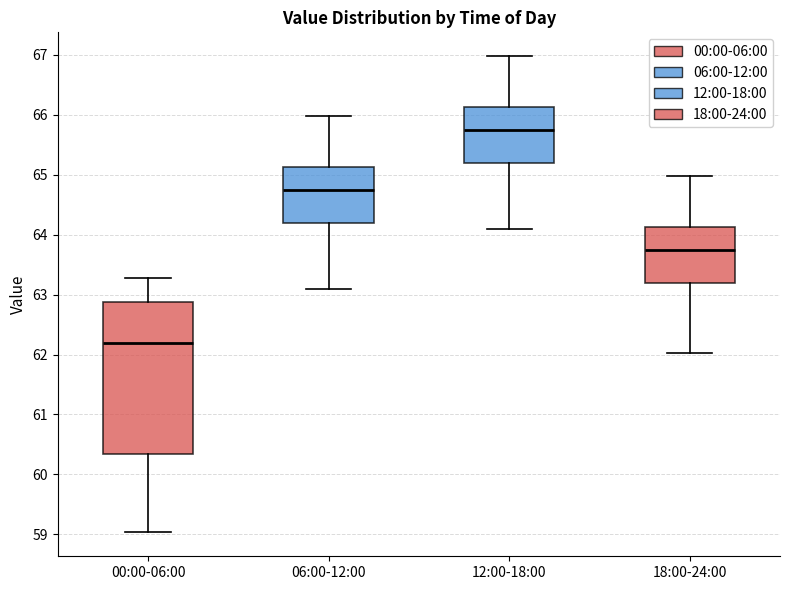

Where does the median line of the box for 00:00-06:00 sit on the y-axis? The values are not printed on the chart, so give them approximately, as read against the axis.

62.2